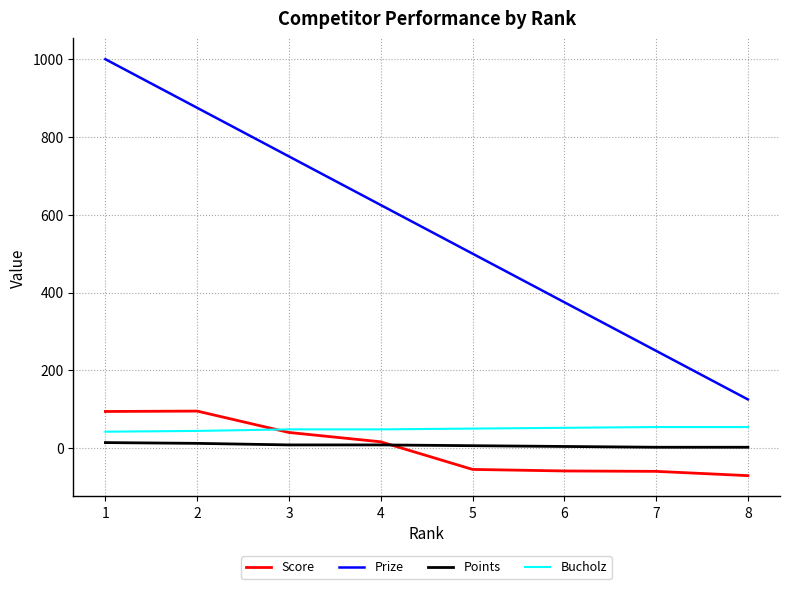

What is the sum of the Bucholz values at 8 and 6?

106